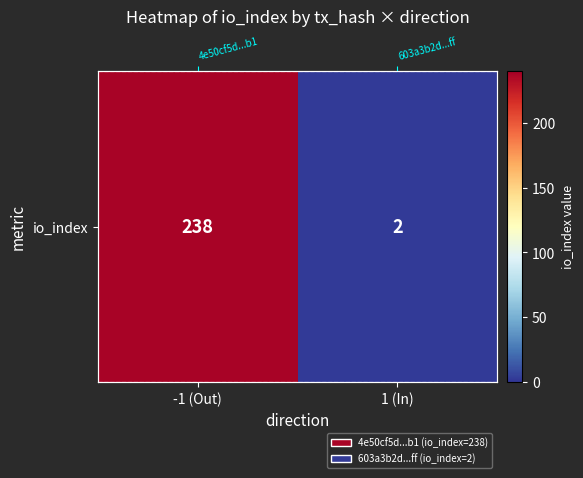

Reading left to right, extract all data points from this chart.

-1 (Out)=238	1 (In)=2